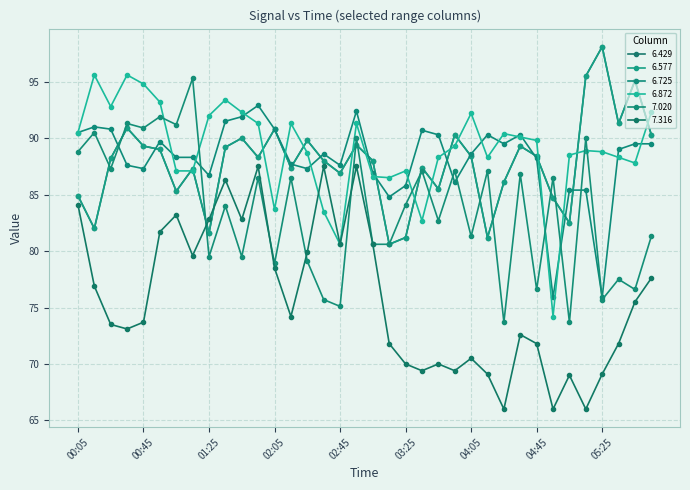

Does the chart have visible grid lines?

Yes